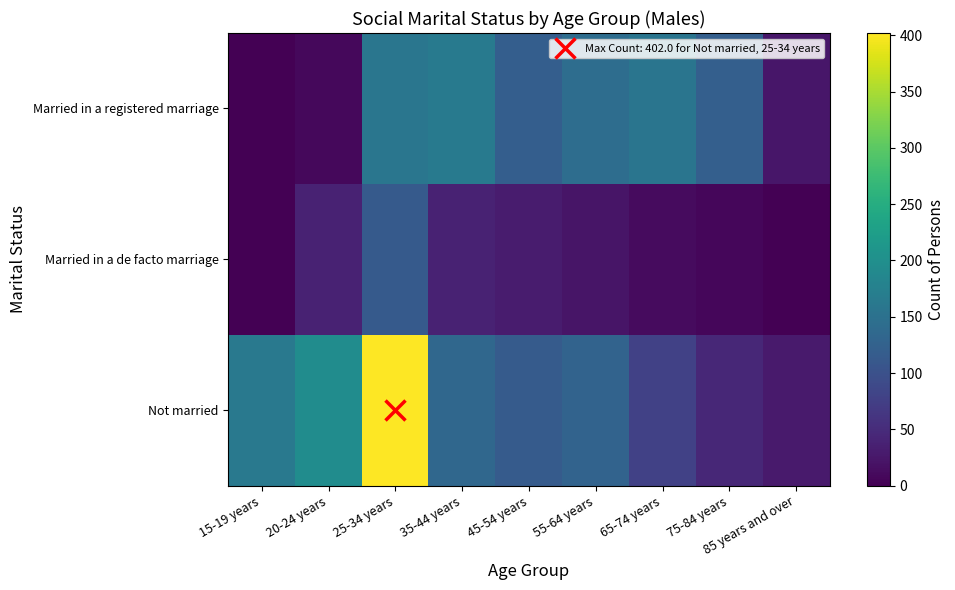

At which category does the chart reach its peak across all series?

25-34 years